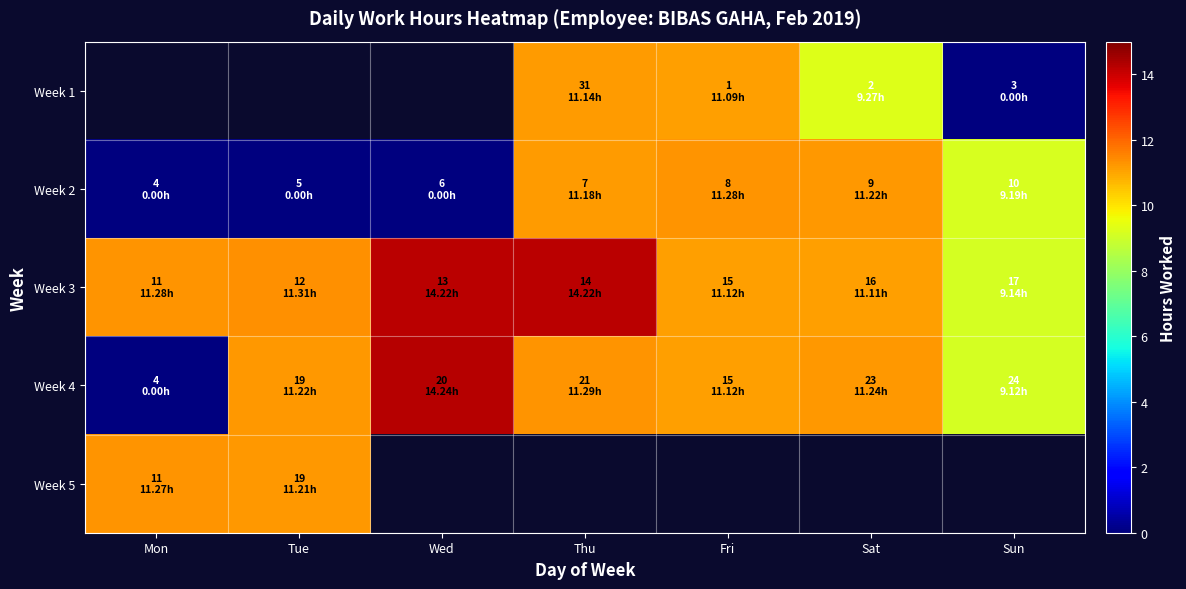

The value of Week 2 at Sat is 11.2. True or false?

True